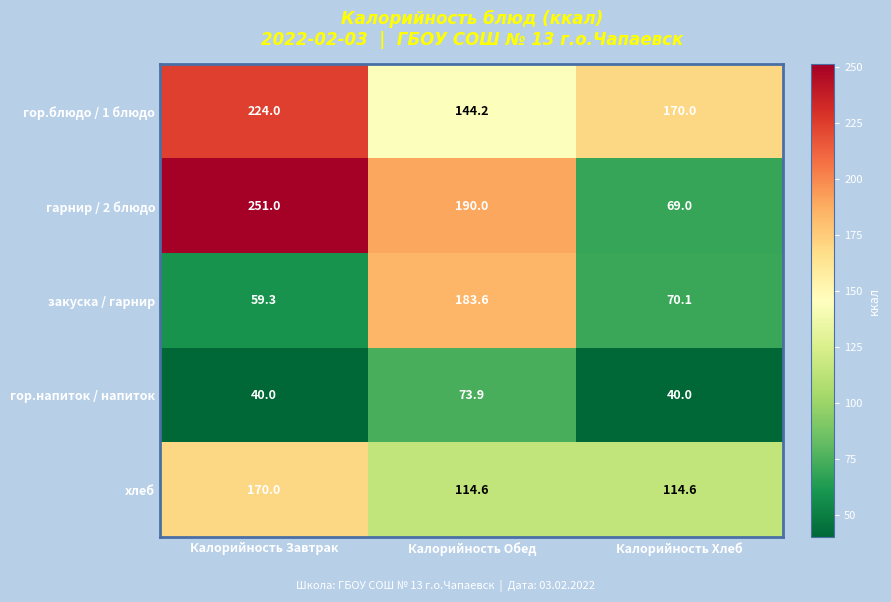

What is the approximate value of гор.напиток / напиток at Калорийность Обед?

73.9